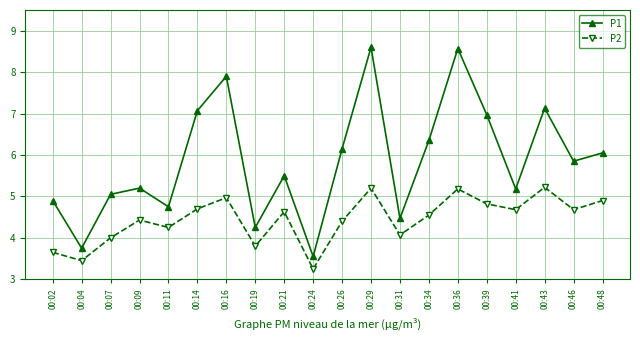

Rank the series by their average value, from highest to lowest.

P1, P2